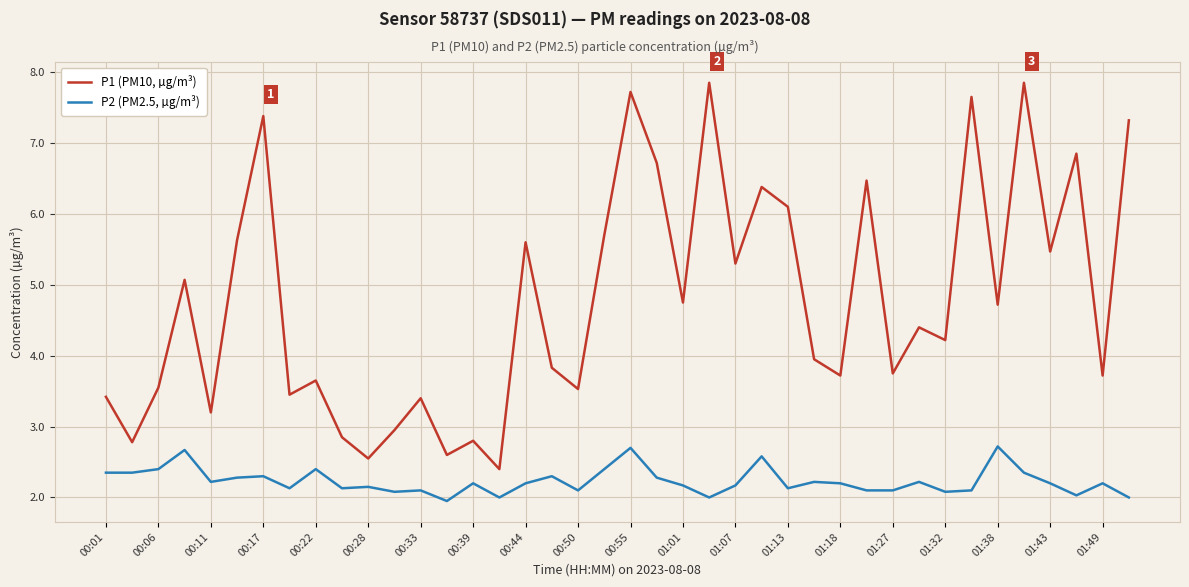

What is the minimum value for P1 (PM10, µg/m³)?

2.4